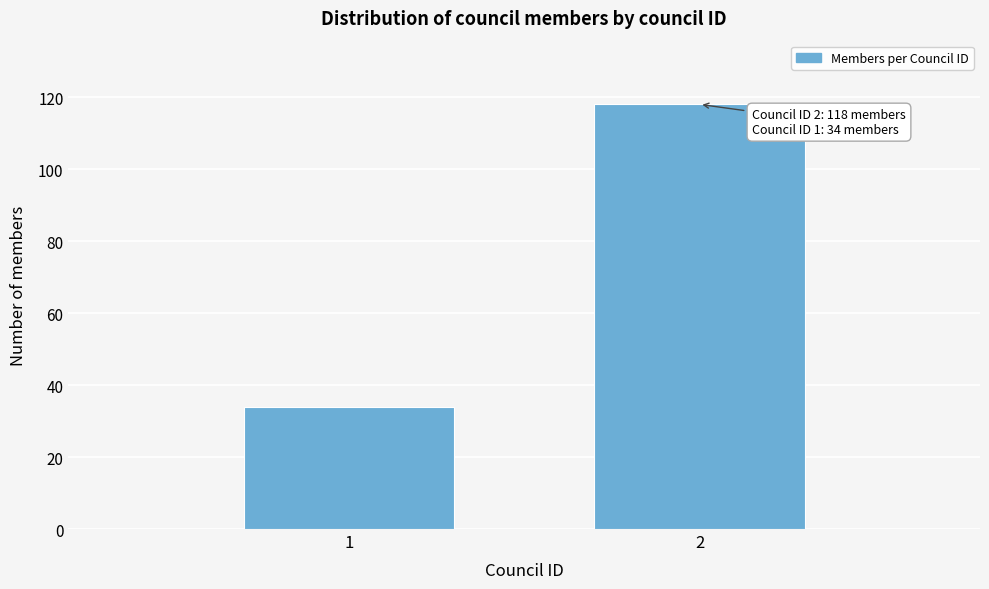

Reading right to left, transcribe all the data shown in this chart.

118	34